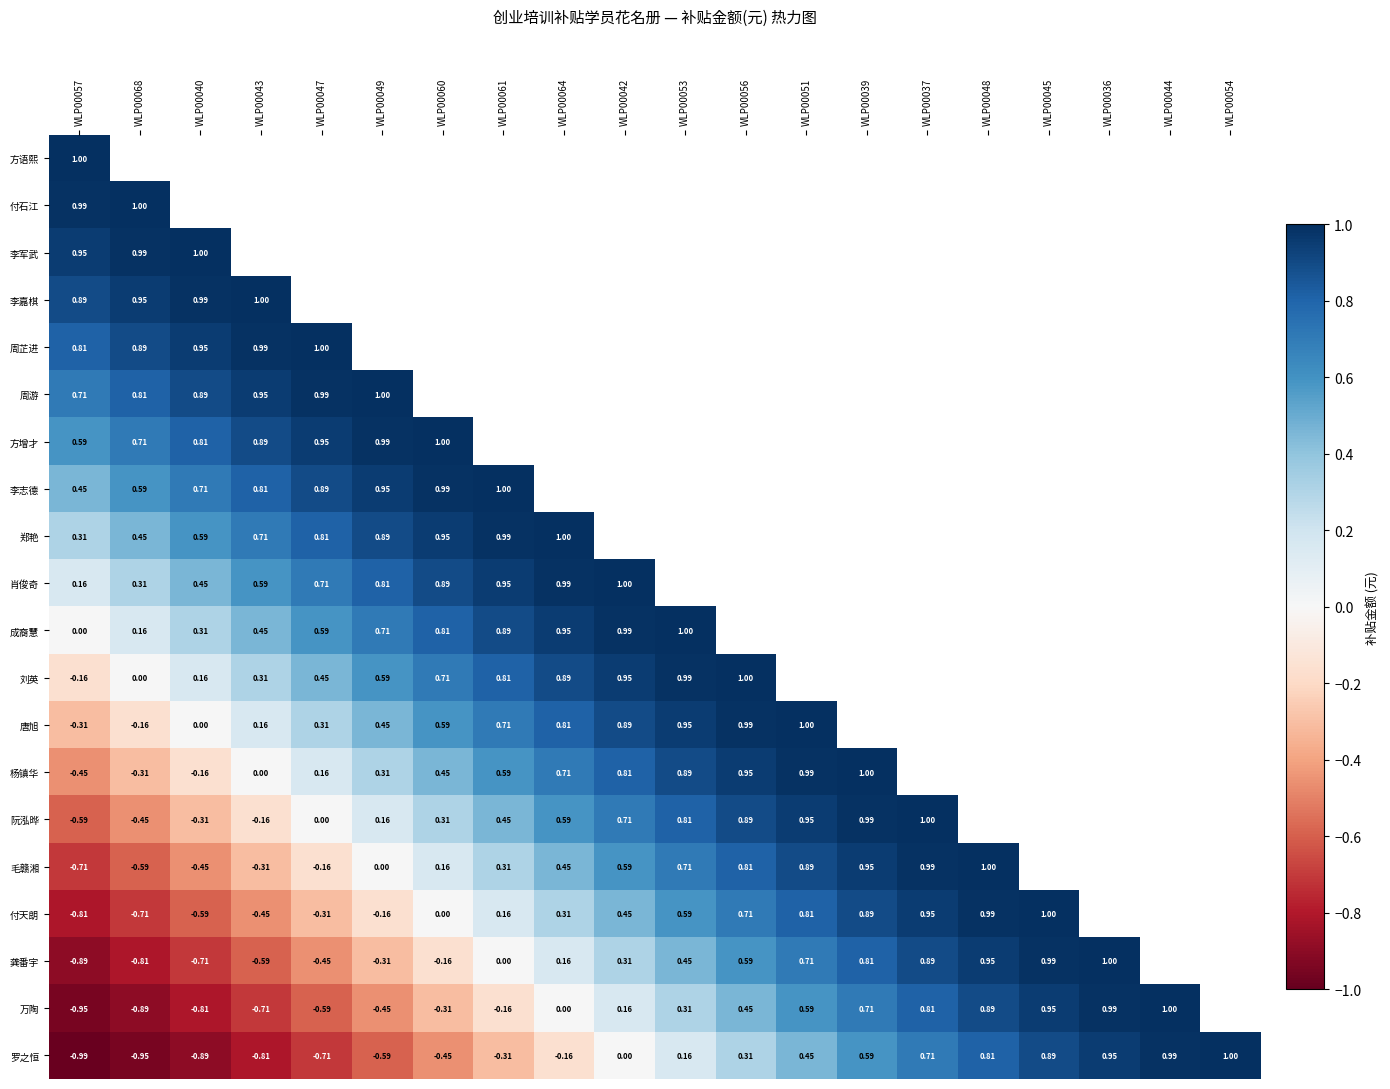

How many series are shown in this chart?

20